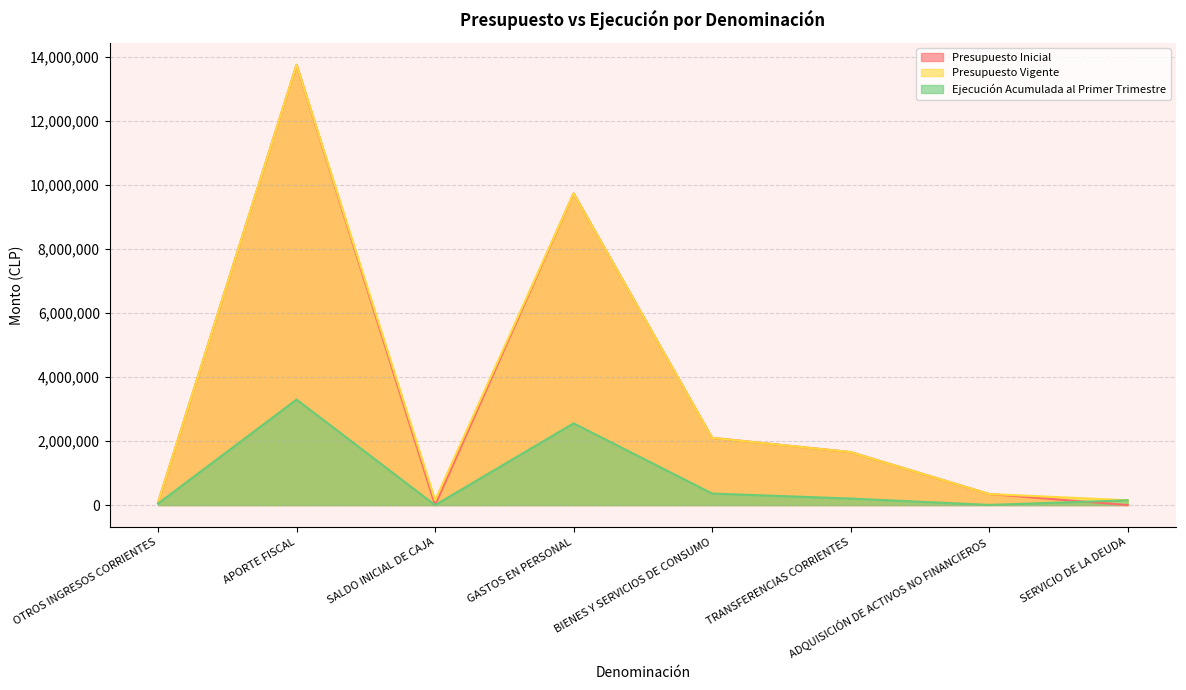

What is the label of the 3rd point from the left?

SALDO INICIAL DE CAJA